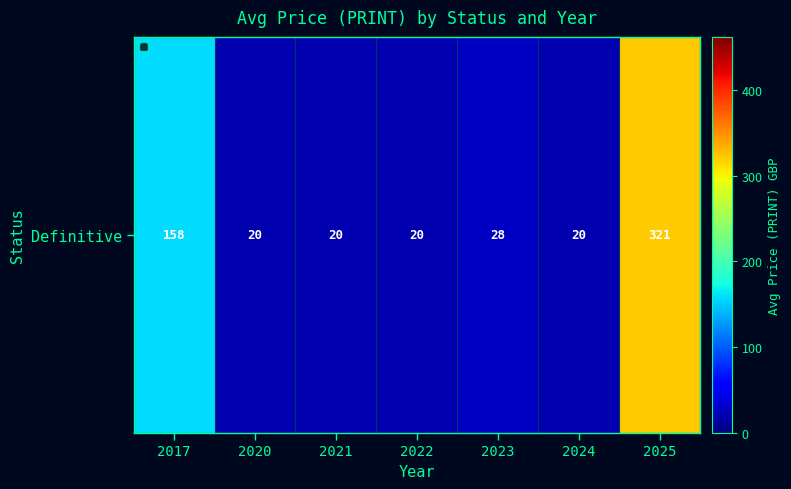

The chart shows a value of 320.6 at 2025. True or false?

True